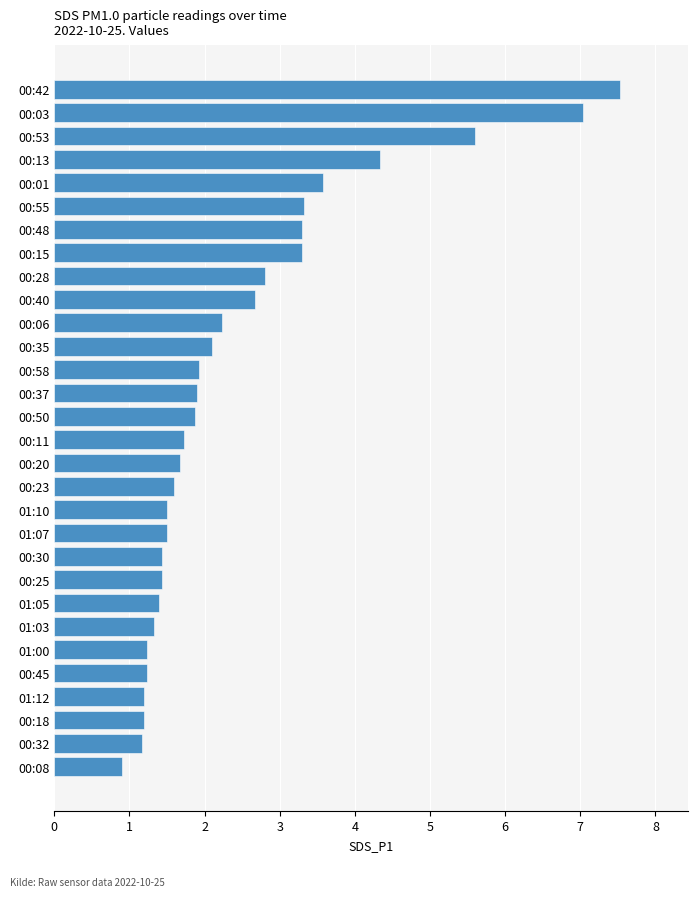

Approximately how many times larger is the value at 00:25 compared to 00:37?

0.8